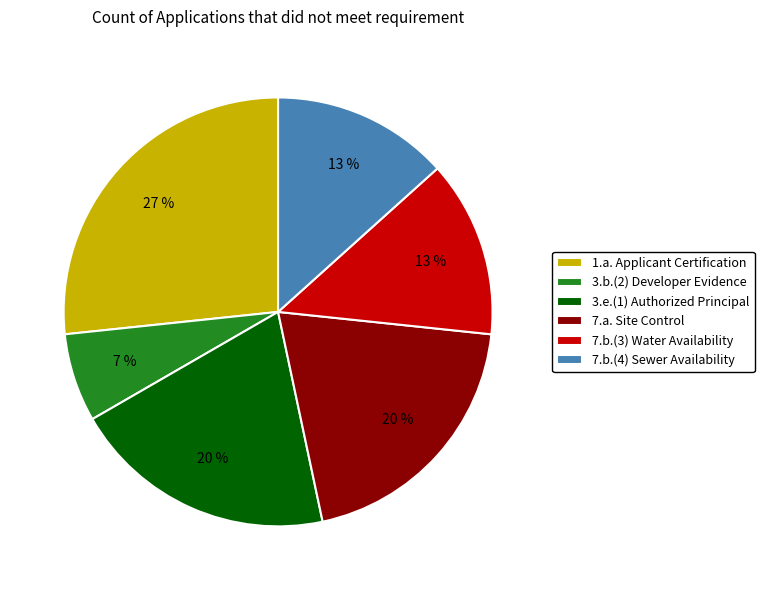

The 3.e.(1) Authorized Principal slice represents 20% of the pie. True or false?

True